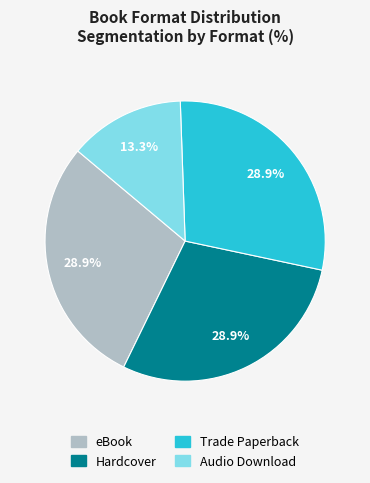

The eBook slice represents 37% of the pie. True or false?

False